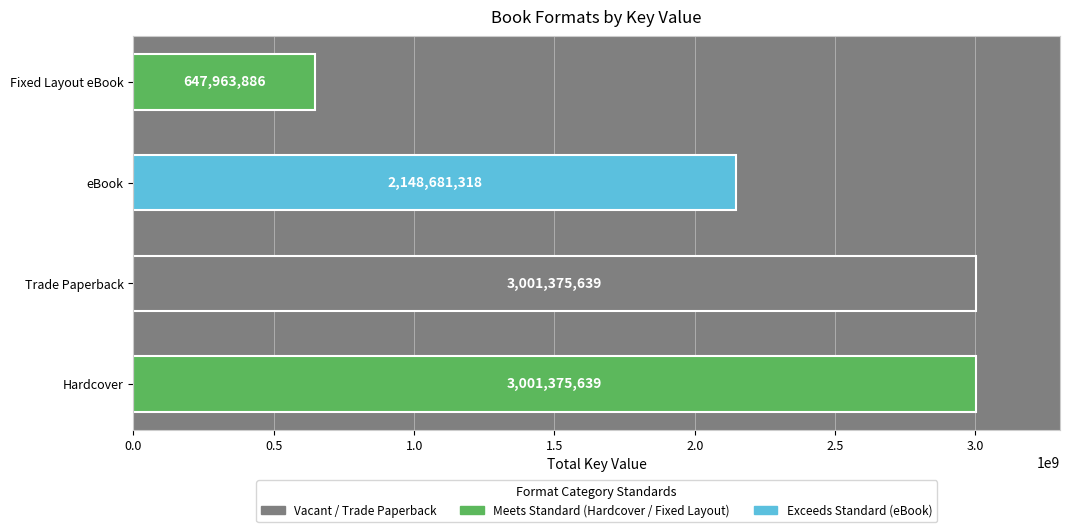

Which series has the largest total across all categories?

Hardcover